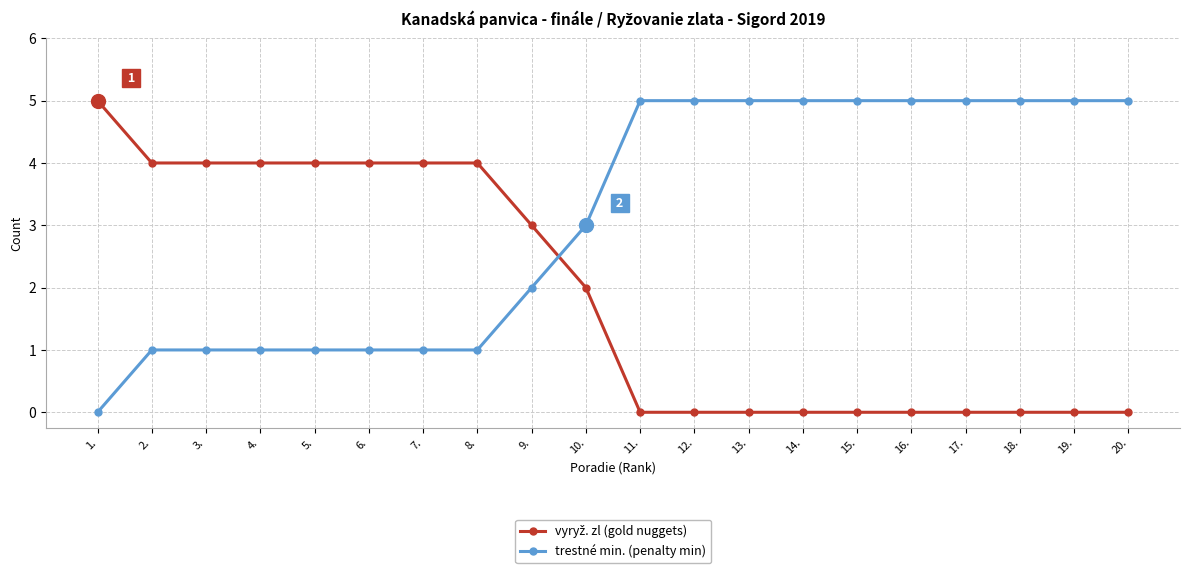

Which series has the largest total across all categories?

trestné min. (penalty min)